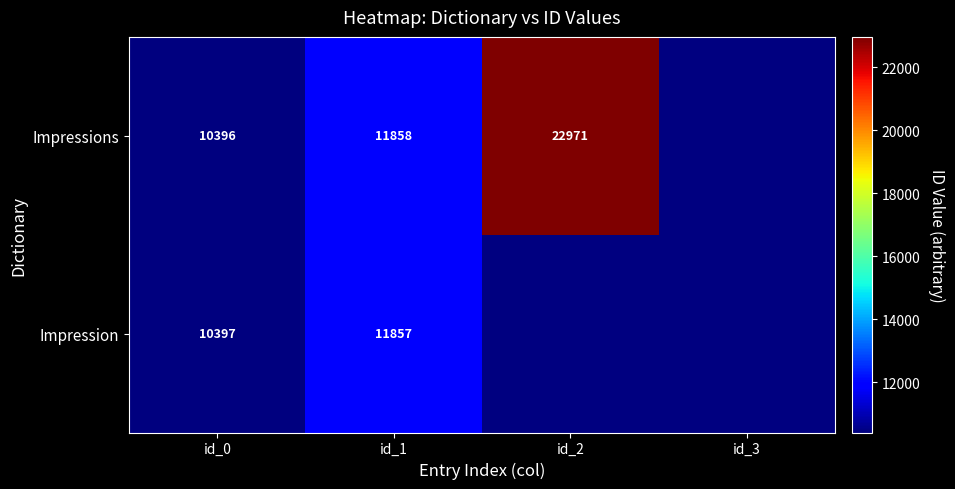

True or false: Impressions has a value of 11858 at id_1.

True